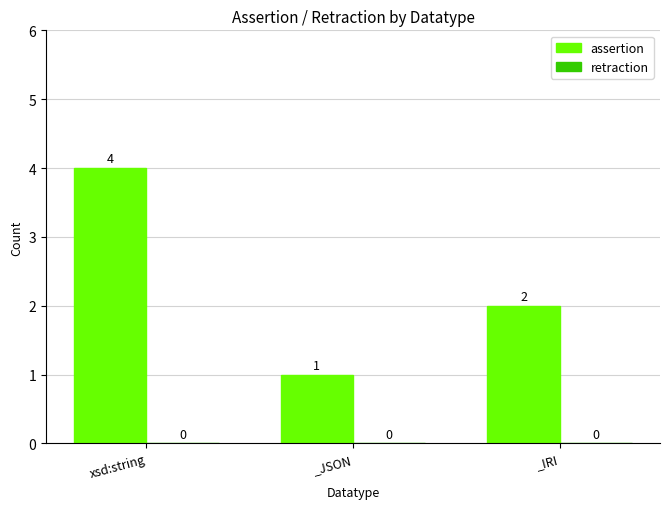

At which category does the chart reach its peak across all series?

xsd:string